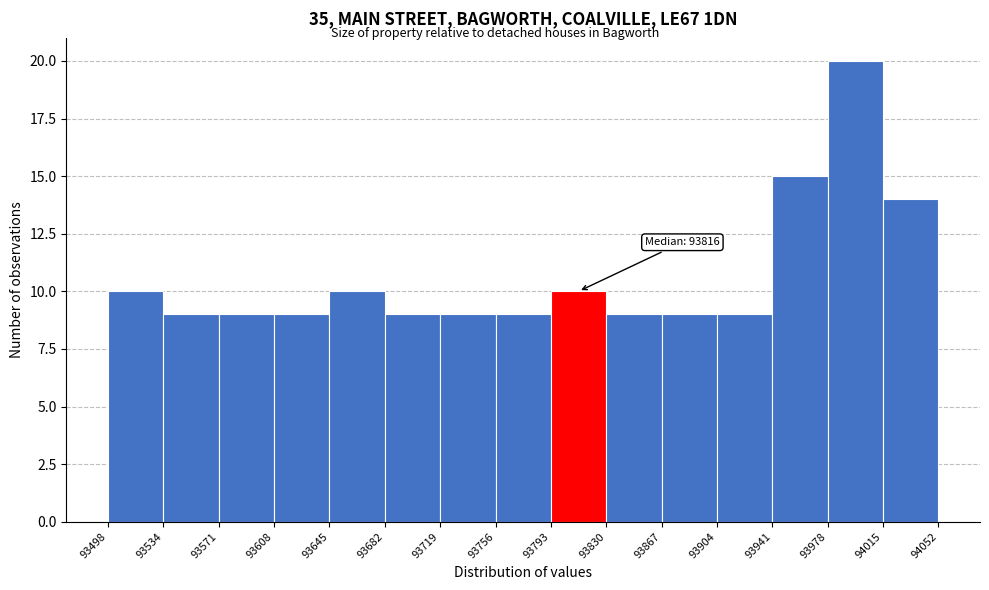

Which range on the x-axis has the tallest bar?

93978 to 94015